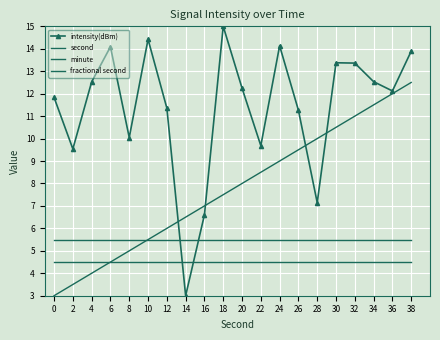

How many categories are shown in the chart?

20